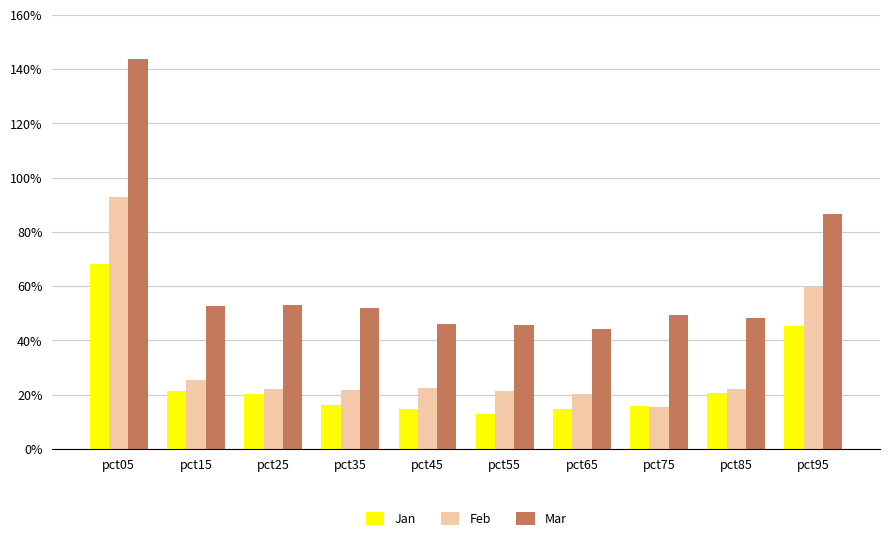

List the series in order of their overall mean, highest first.

Mar, Feb, Jan